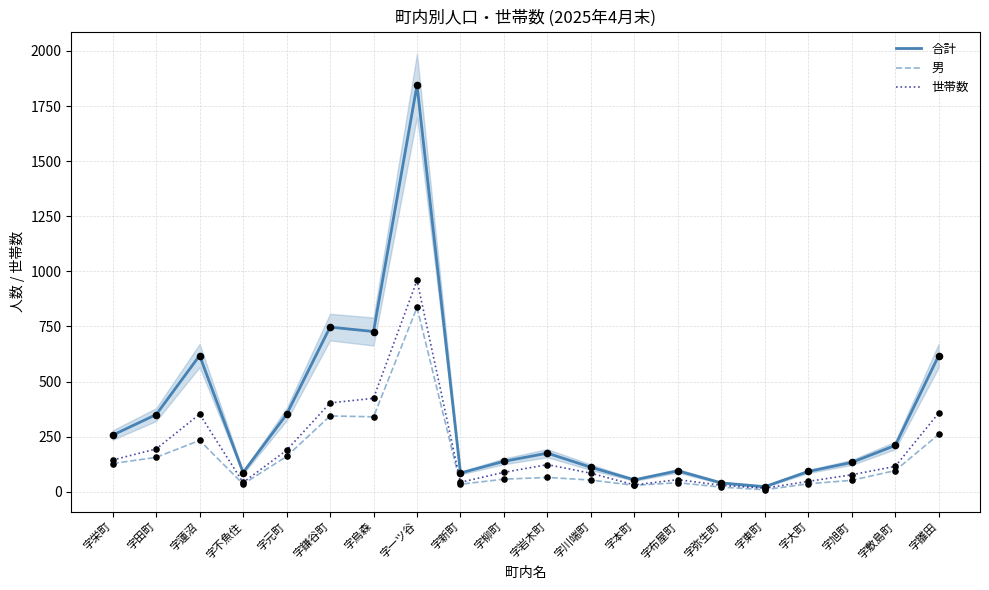

At how many categories does at least one series exceed 1264?

1